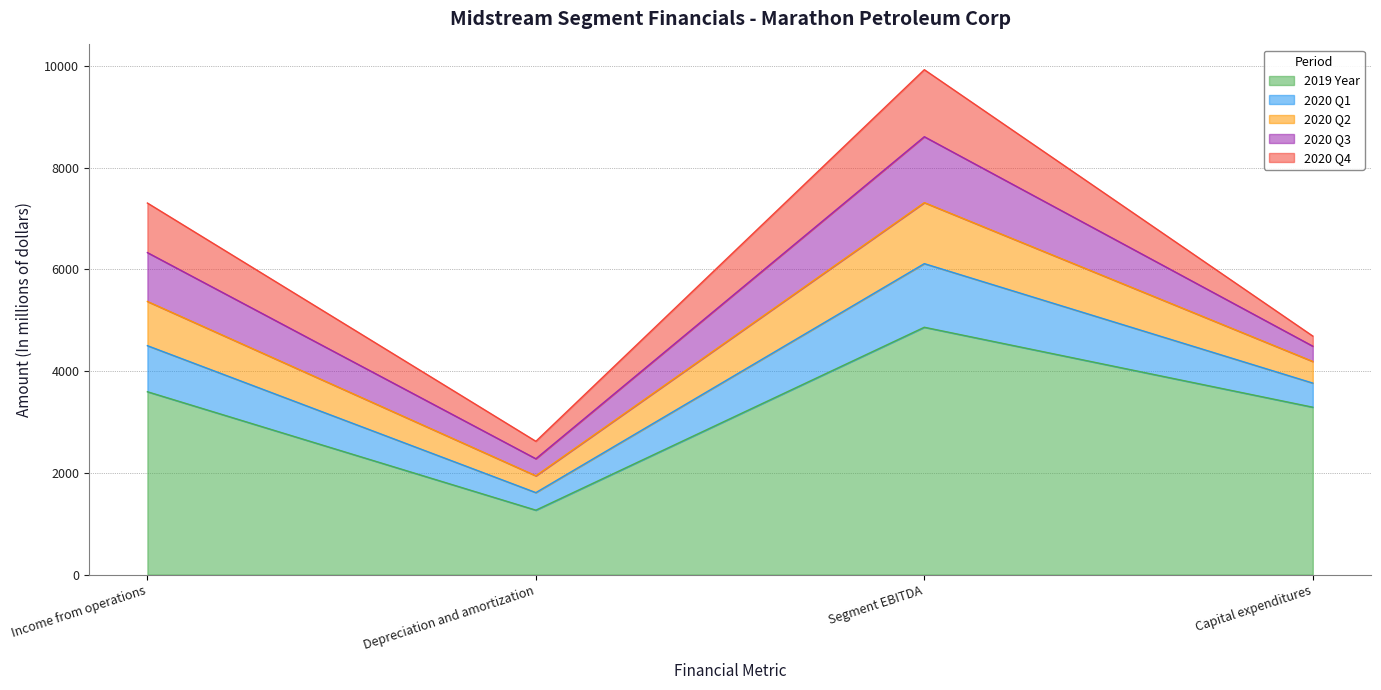

True or false: 2020 Q2 and 2020 Q1 intersect in this chart.

False